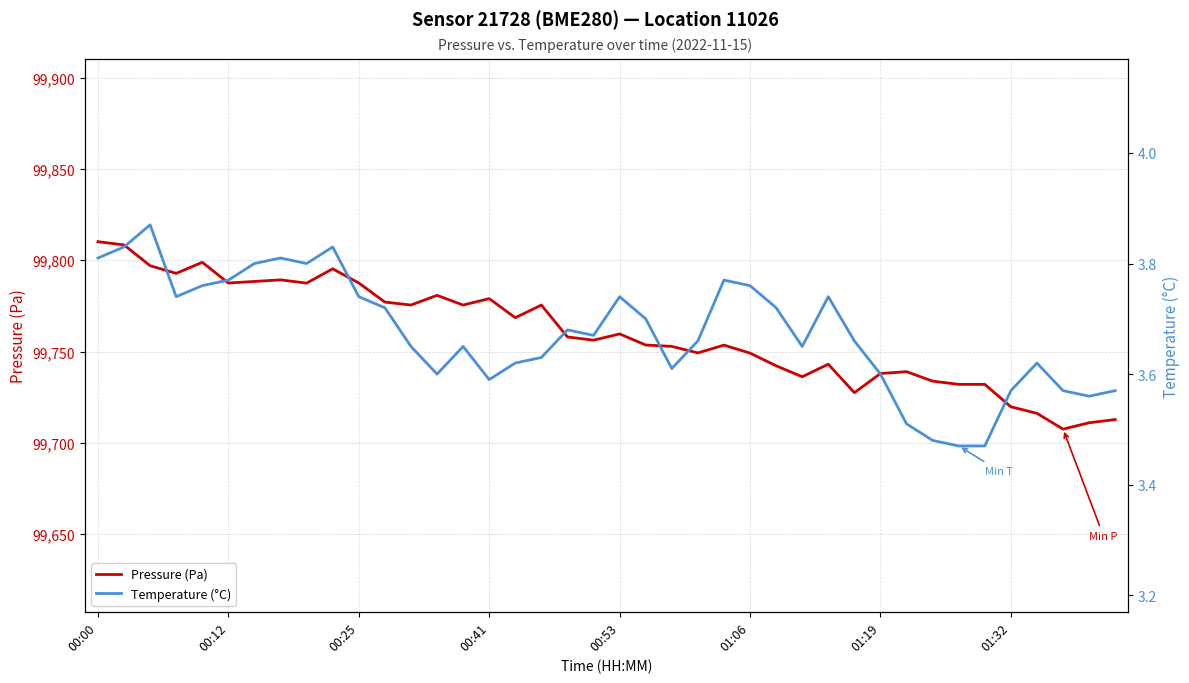

True or false: Pressure (Pa) has a value of 162750.3 at 00:12.

False